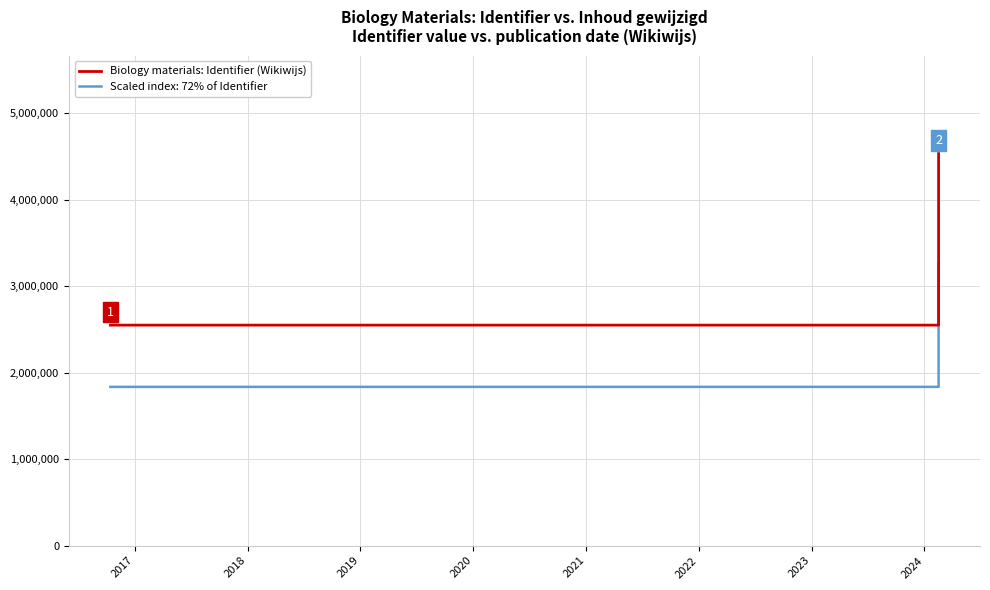

Count the number of values greater than 2550263.

1